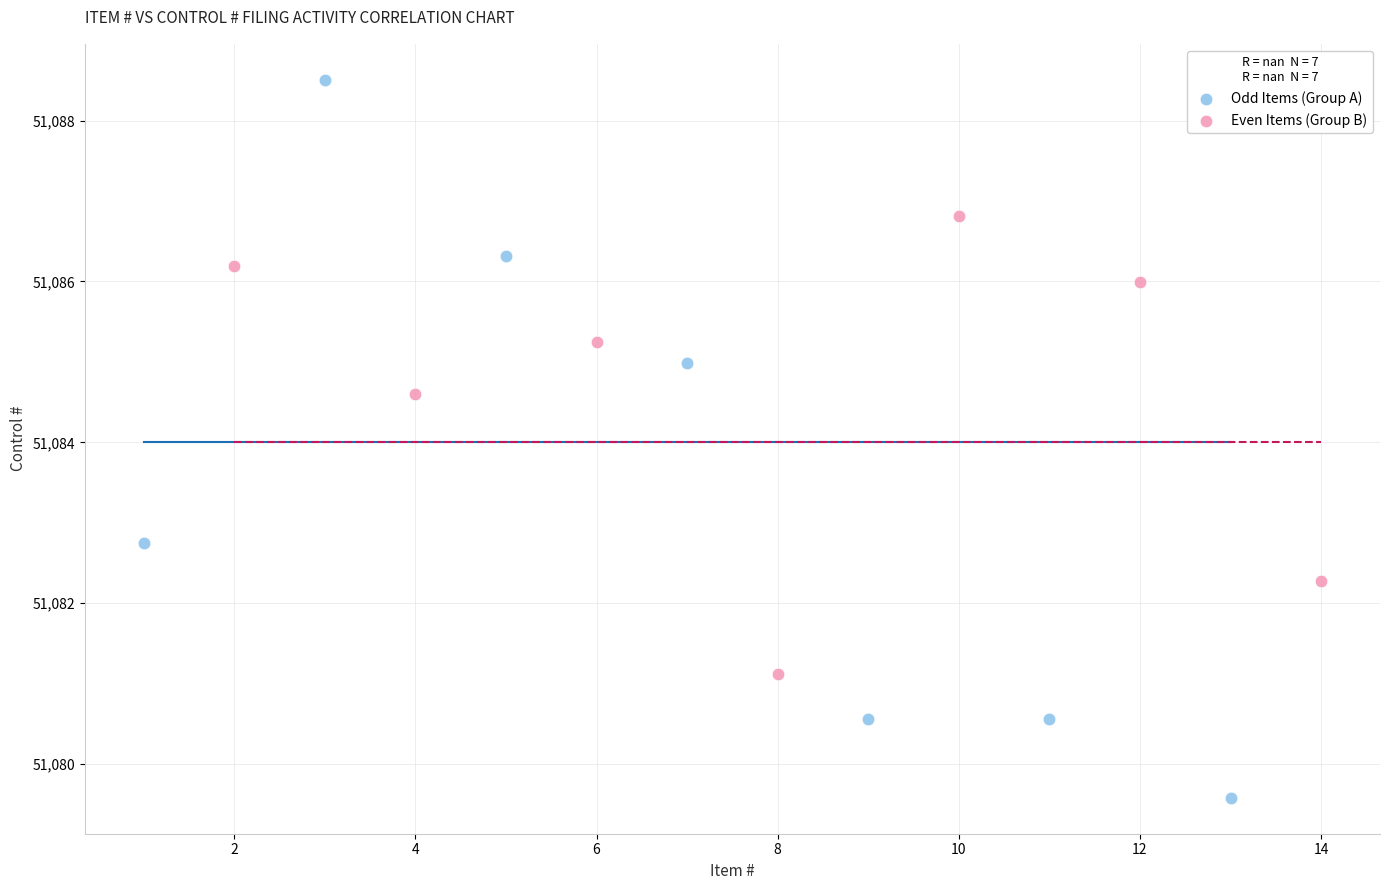

Which series contains the lowest Y value?

Odd Items (Group A)